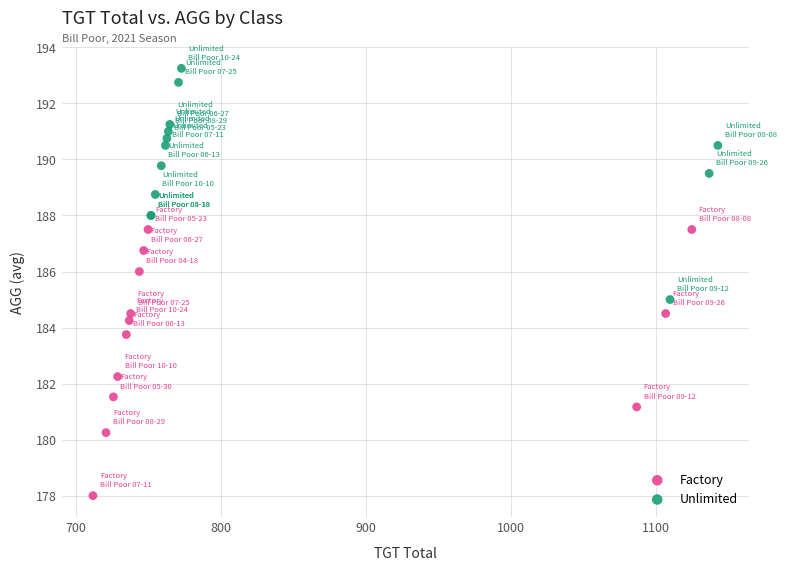

Which series has the largest Y range (max minus min)?

Factory